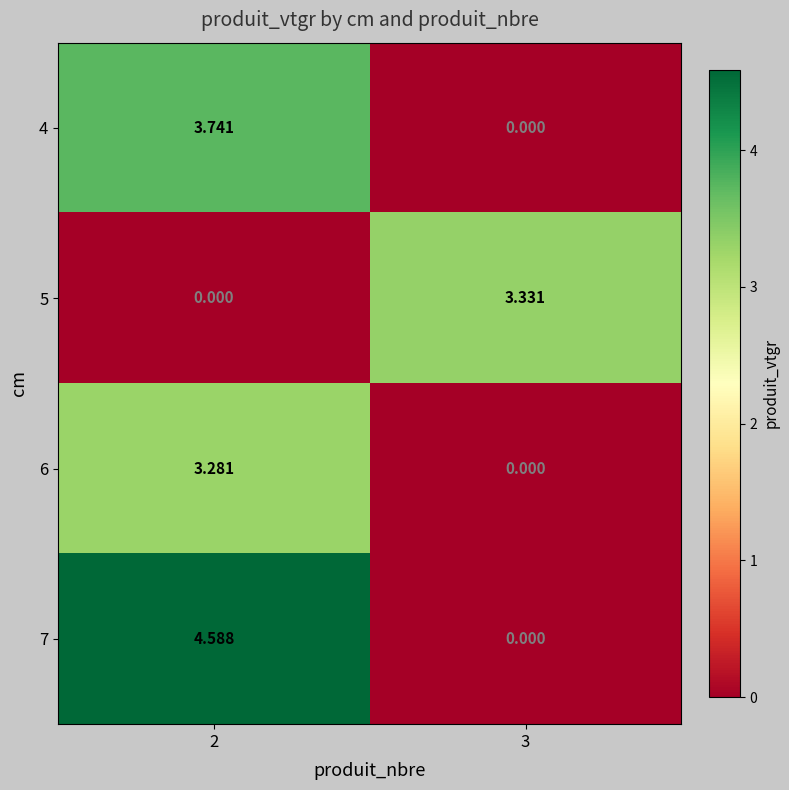

Is the value of 7 at 3 greater than the value of 5 at 3?

No